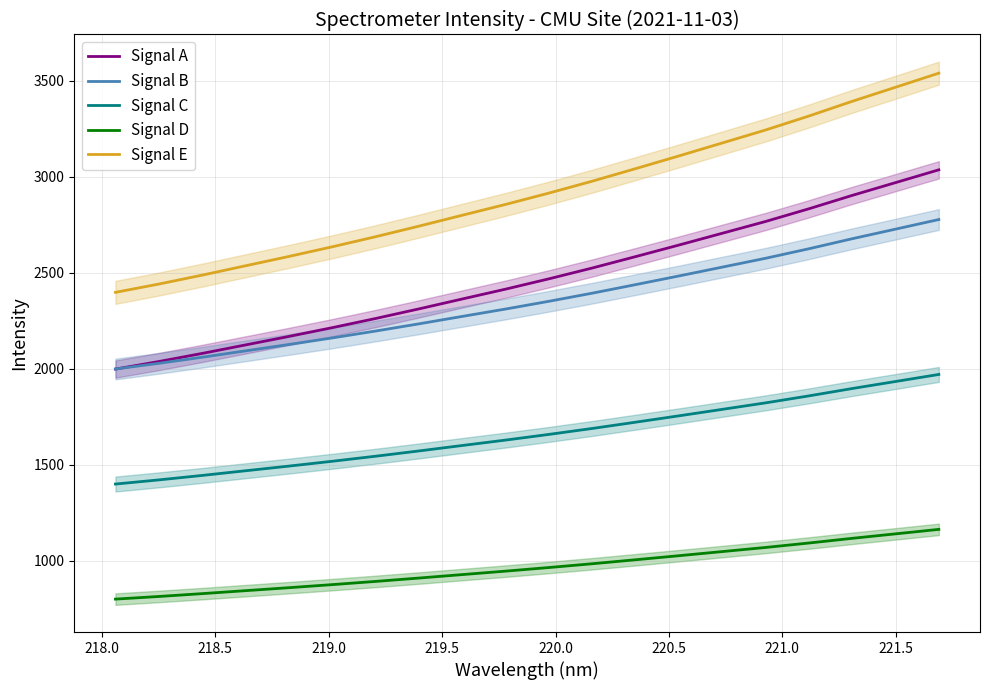

How many data points in Signal B are less than 2351?

10